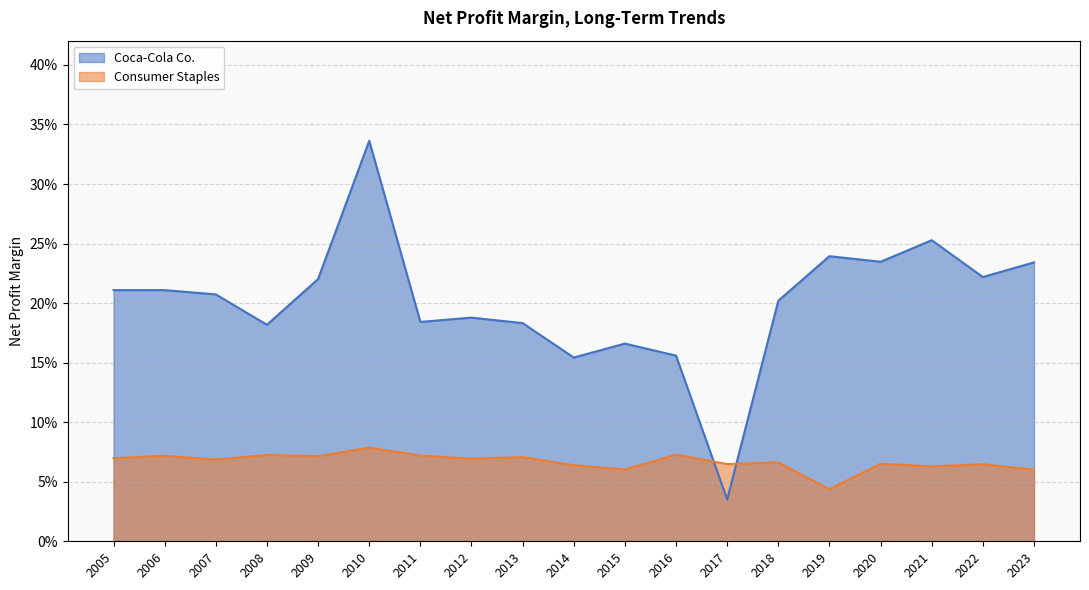

Does the chart have visible grid lines?

Yes